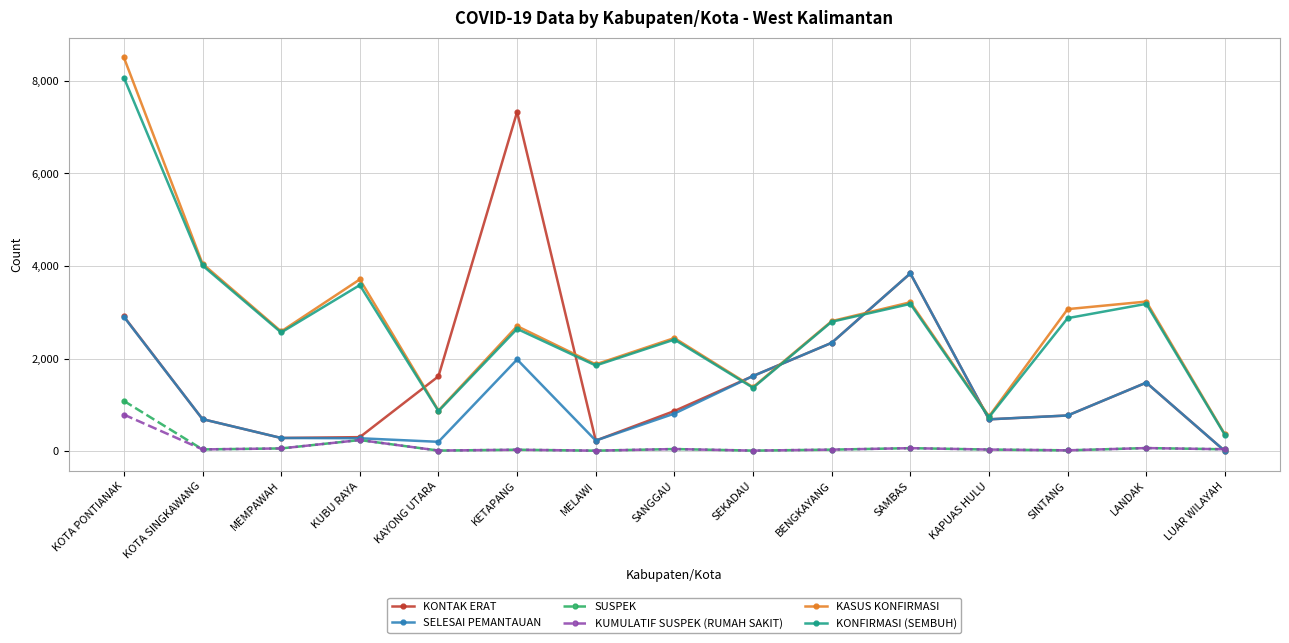

What is the difference between the second highest and minimum values in the SUSPEK series?

229